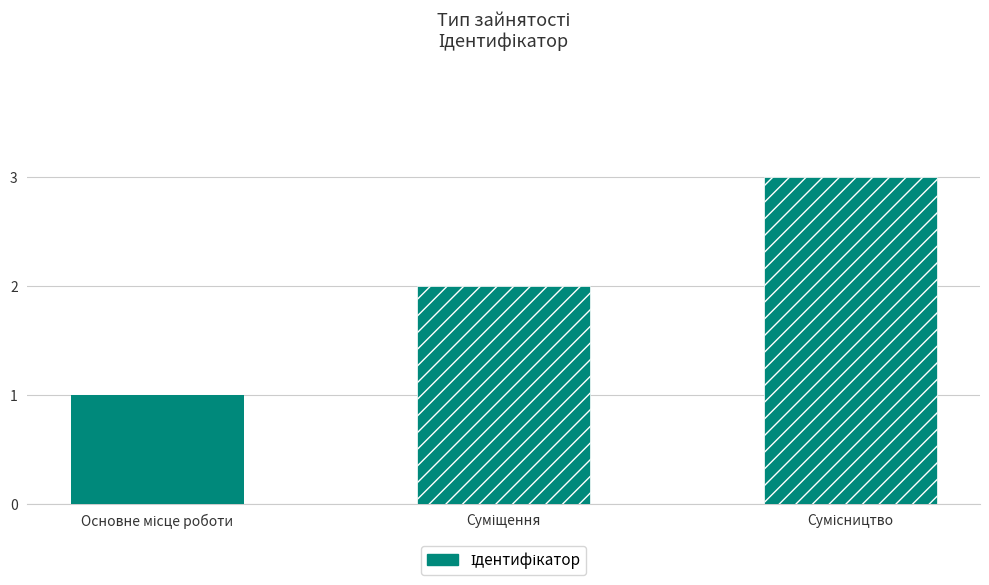

What is the sum of all values?

6